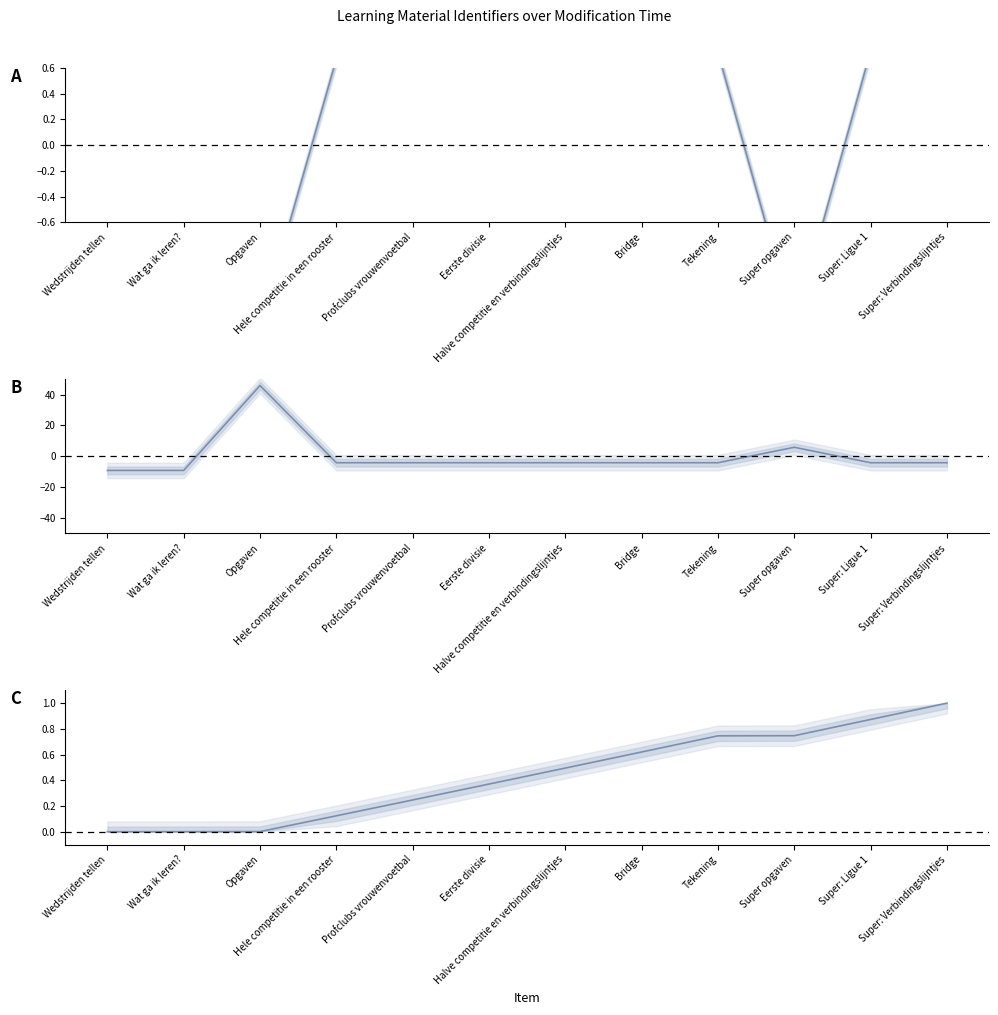

List the labels in order of Identifier (normalized) value, largest first.

Super: Verbindingslijntjes, Super: Ligue 1, Tekening, Bridge, Halve competitie en verbindingslijntjes, Eerste divisie, Profclubs vrouwenvoetbal, Hele competitie in een rooster, Super opgaven, Opgaven, Wat ga ik leren?, Wedstrijden tellen